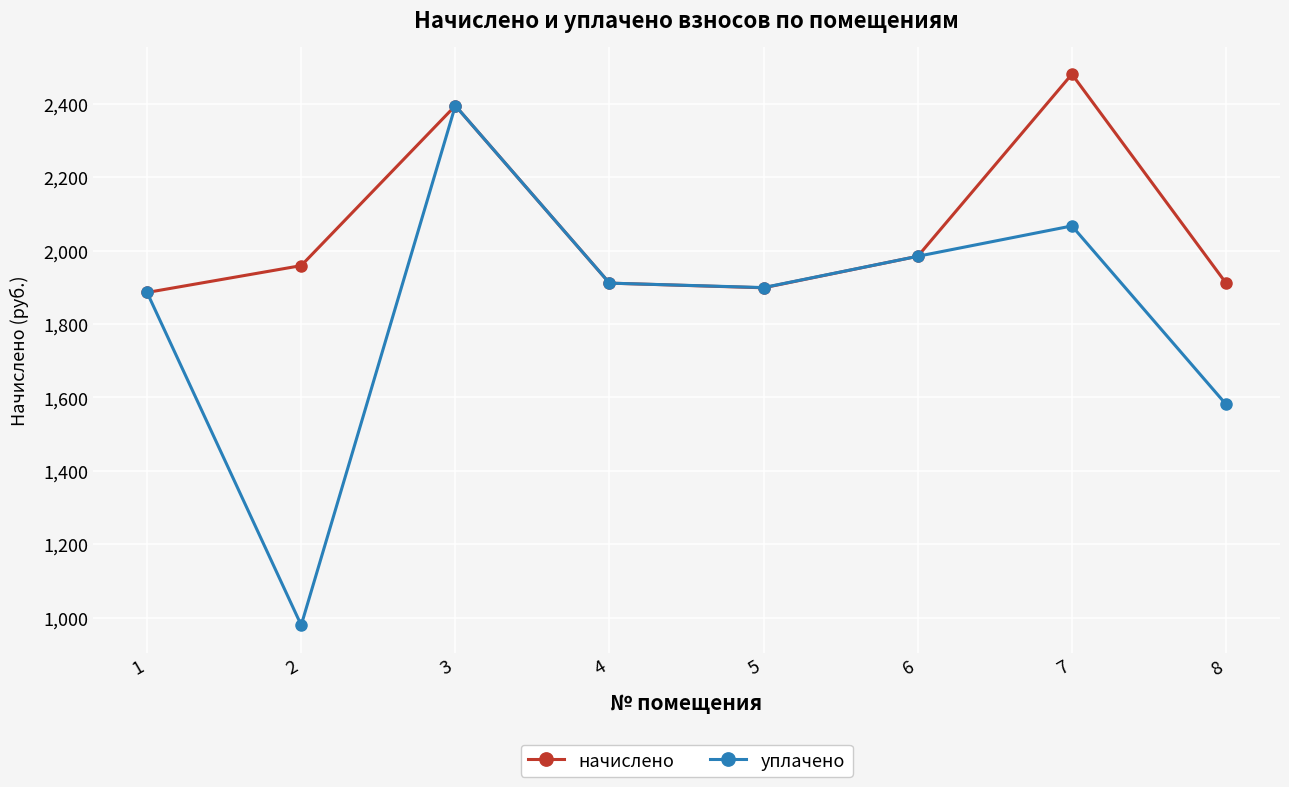

Rank the series by their maximum value, from highest to lowest.

начислено, уплачено